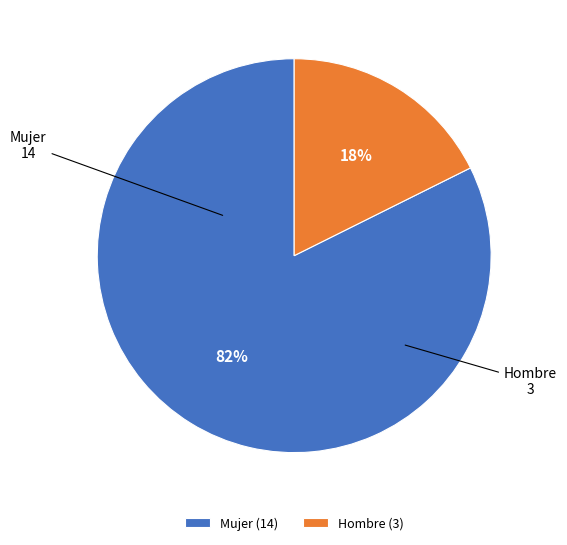

Count the number of slices in the pie.

2